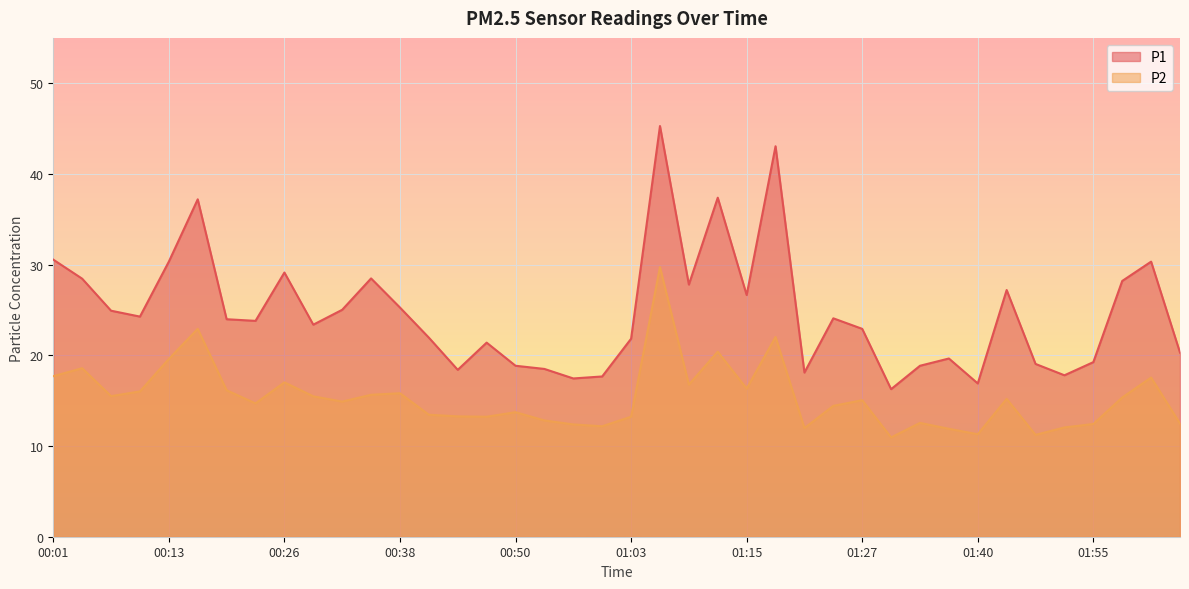

Between 00:32 and 01:34, which series saw the biggest shift?

P1